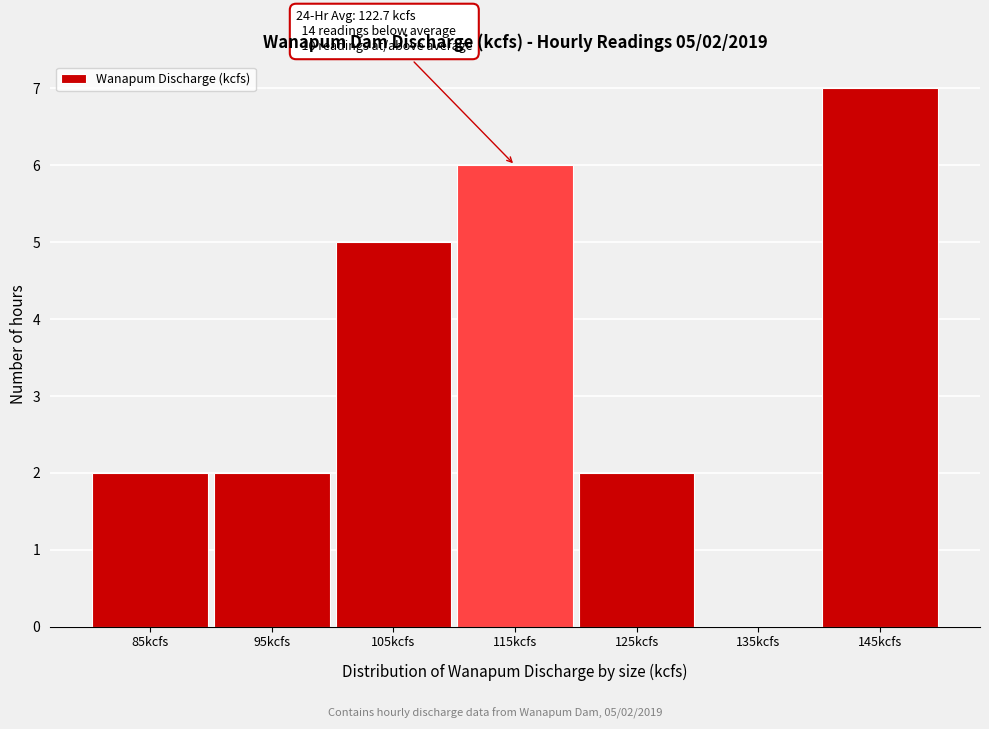

Reading left to right, list all the values displayed in this chart.

85kcfs=2	95kcfs=2	105kcfs=5	115kcfs=6	125kcfs=2	135kcfs=0	145kcfs=7